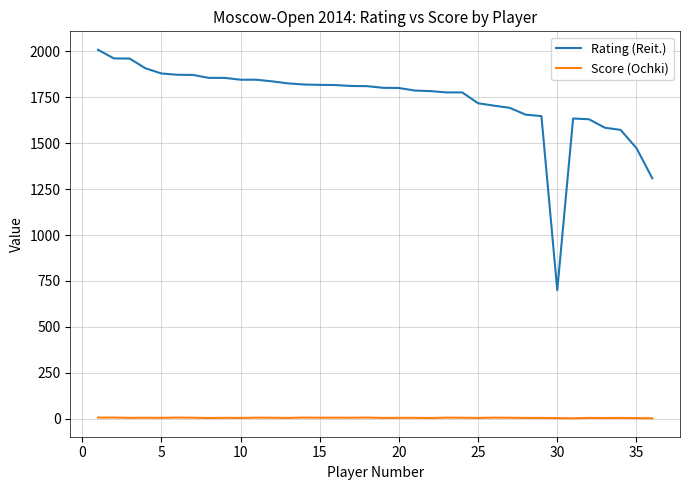

Rank the series by their average value, from lowest to highest.

Score (Ochki), Rating (Reit.)